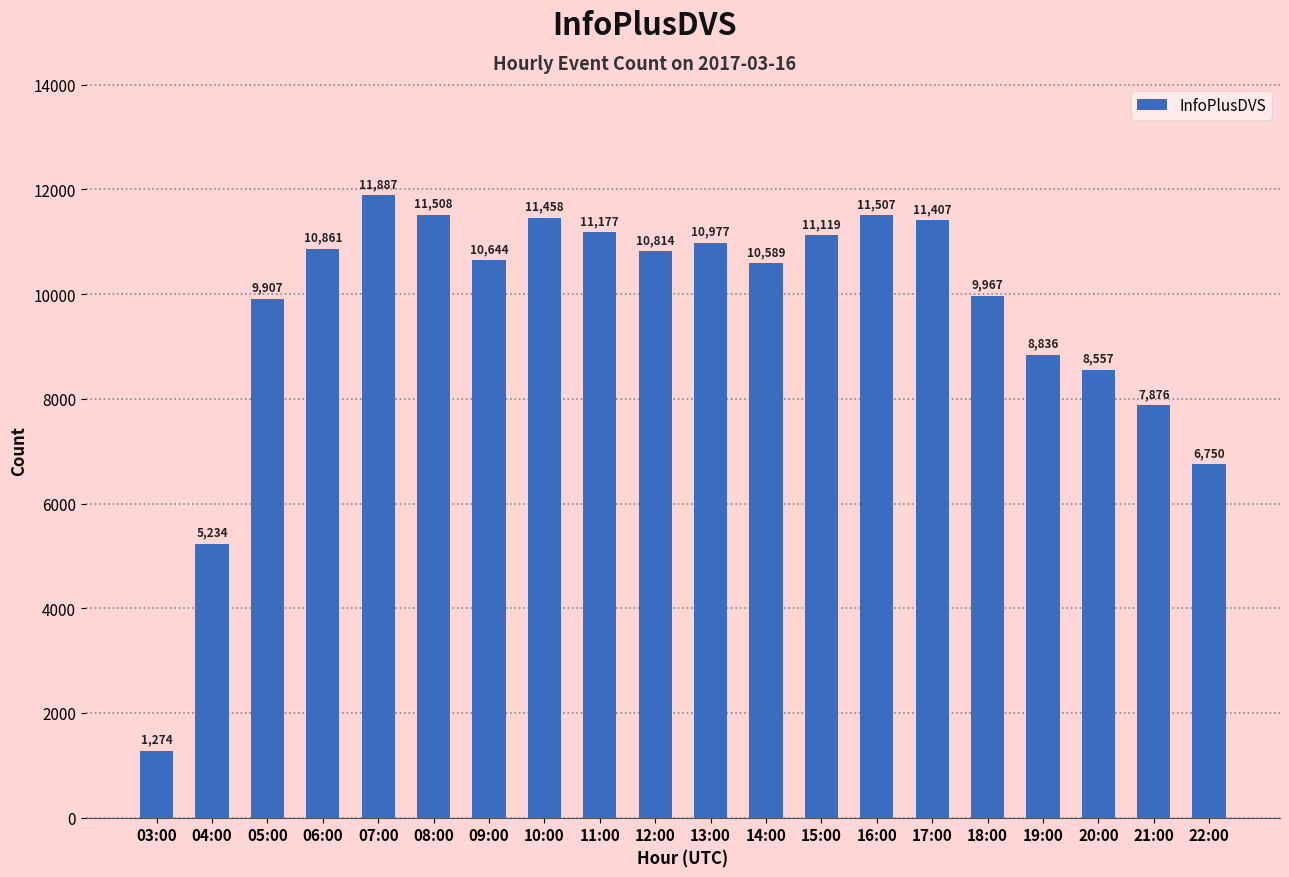

What is the average value?

9617